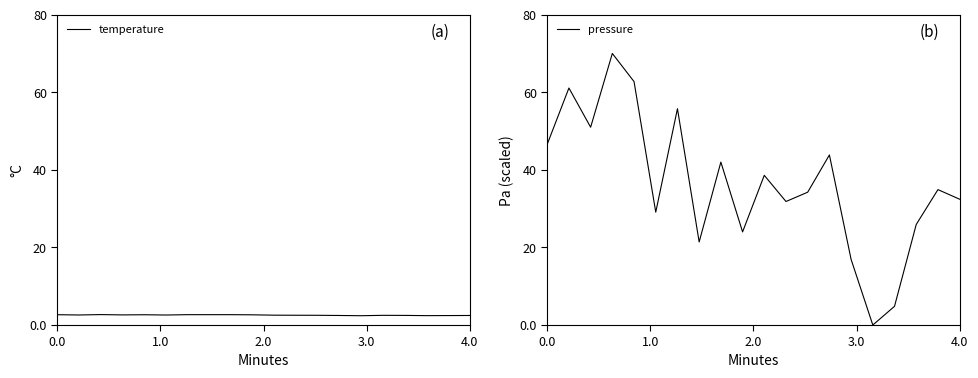

True or false: pressure has a value of 8.9 at 4.0.

False